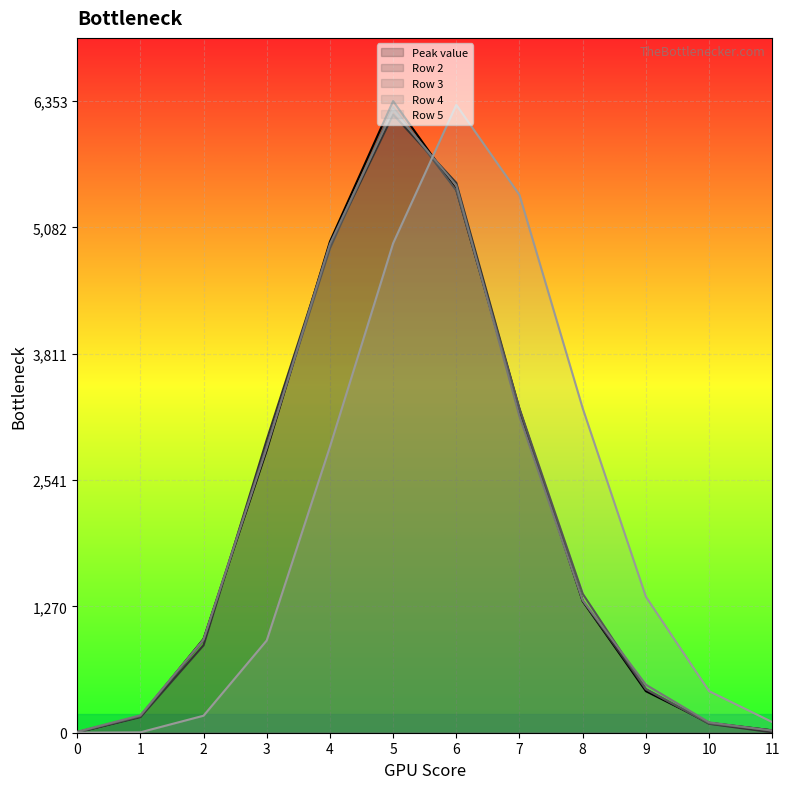

At which category is the sum across all series the highest?

5